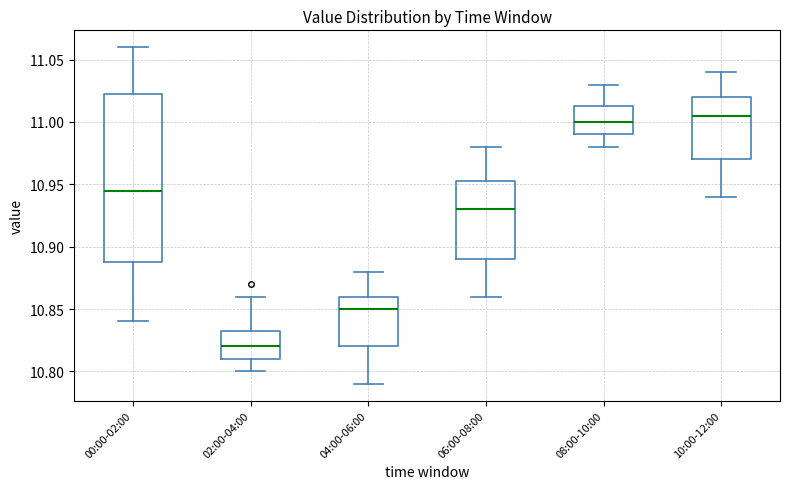

Which box's median line is the lowest?

02:00-04:00